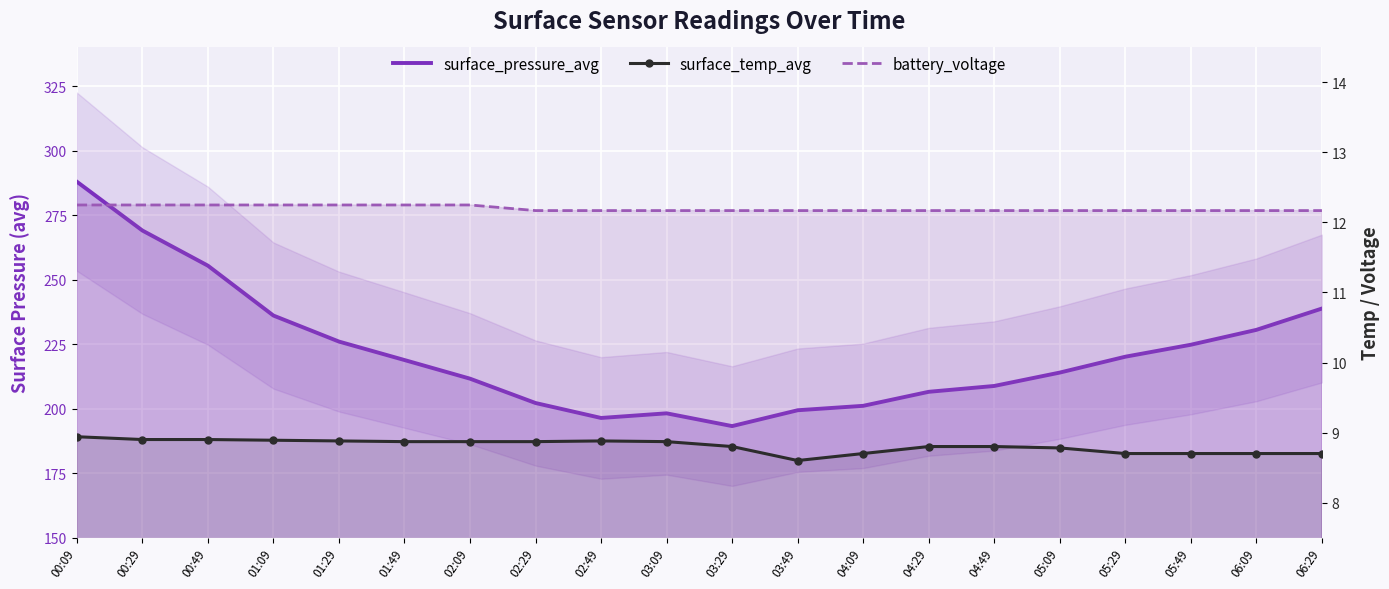

What are all the series names shown in the legend?

surface_pressure_avg, surface_temp_avg, battery_voltage